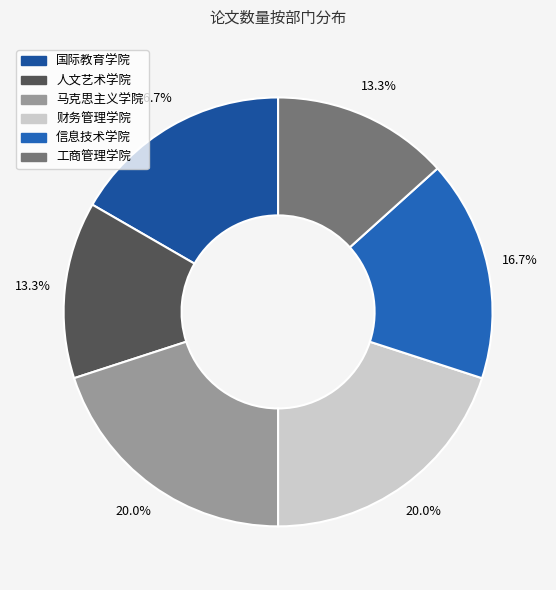

The 财务管理学院 slice represents 20% of the pie. True or false?

True